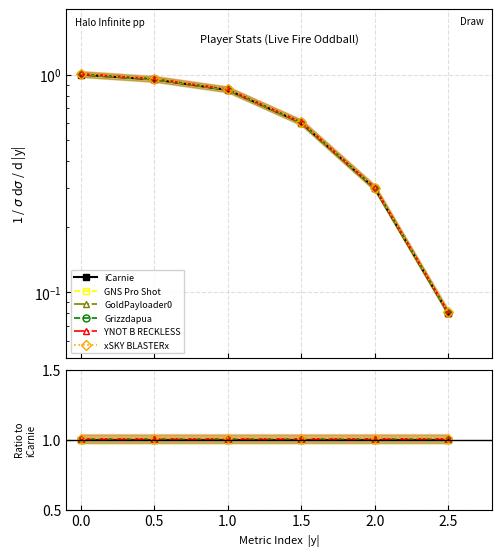

True or false: YNOT B RECKLESS has a value of 1.5 at 1.5.

False